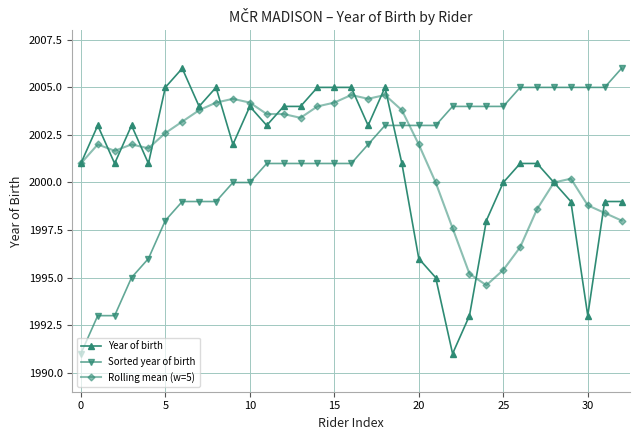

How many lines are shown in the chart?

3